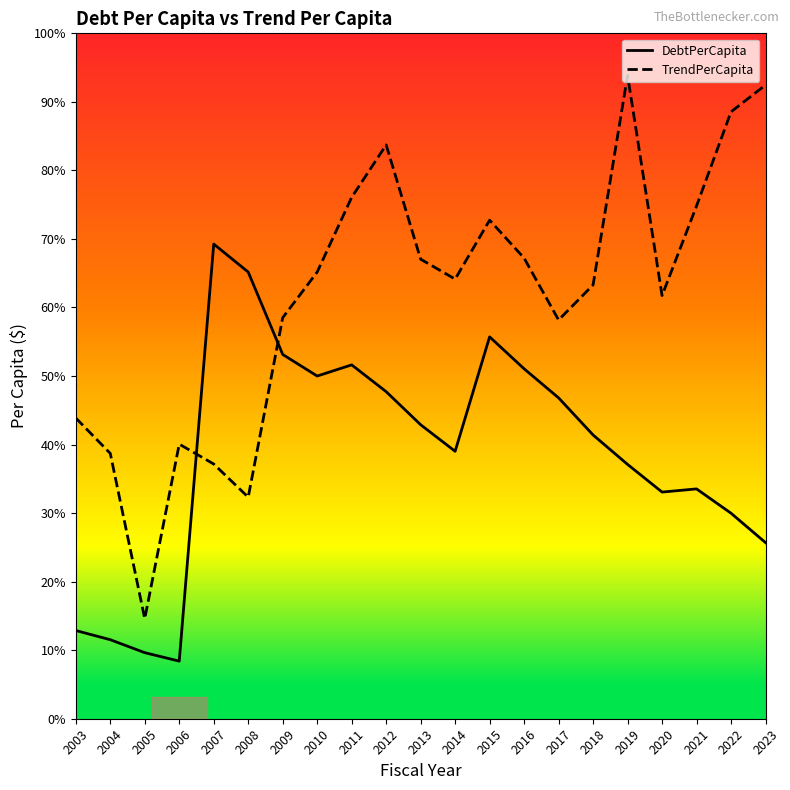

Where is the first local maximum for TrendPerCapita?

2006